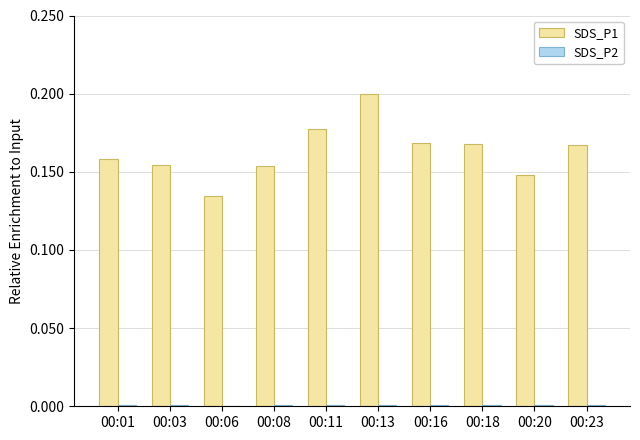

At which category is the sum across all series the highest?

00:13